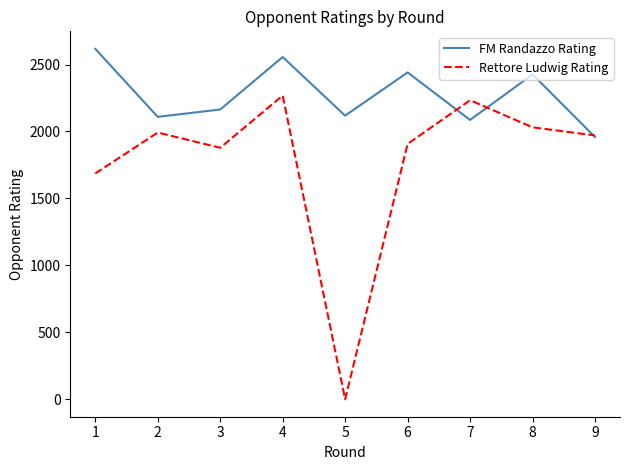

At which category is the sum across all series the highest?

4